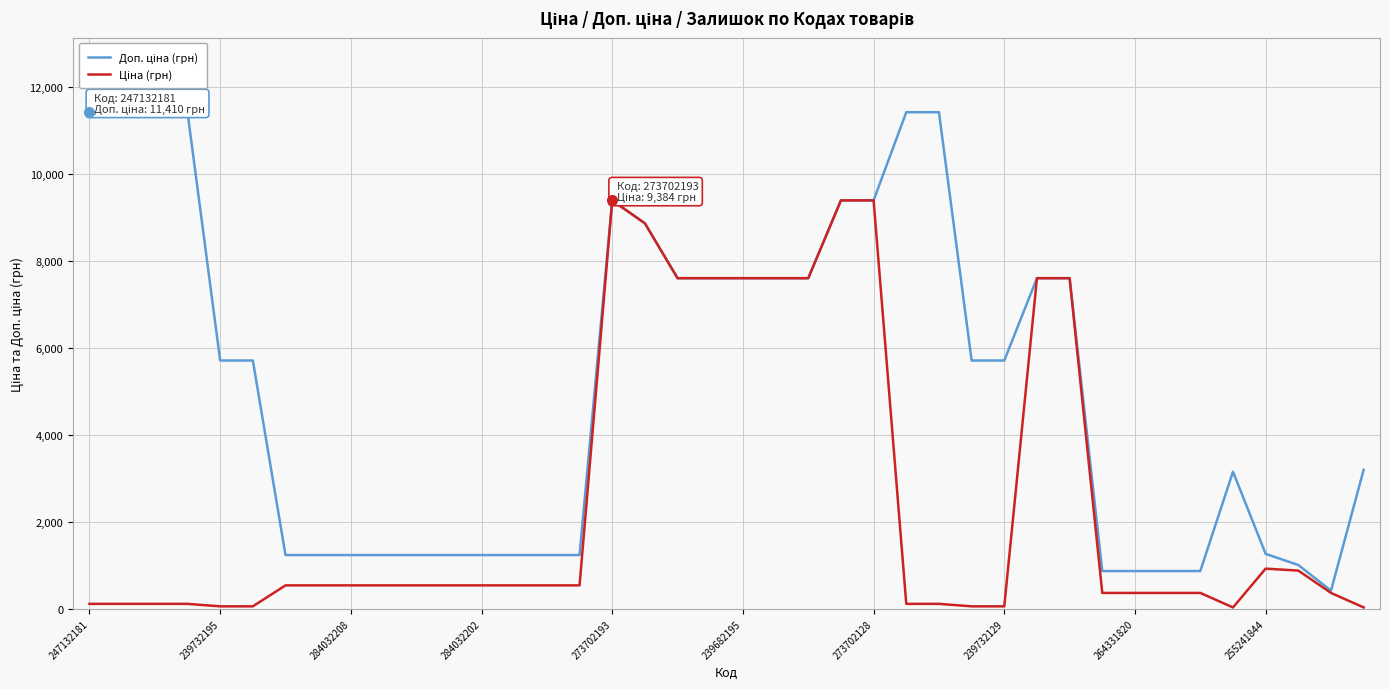

What is the maximum value shown in the chart?

11410.0